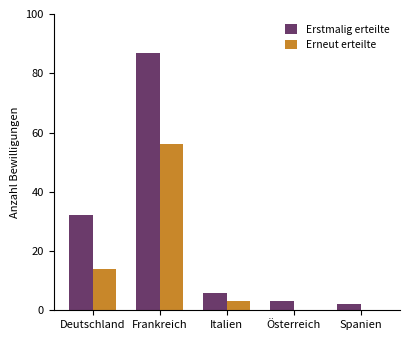

Is the value of Erstmalig erteilte at Frankreich greater than the value of Erneut erteilte at Spanien?

Yes